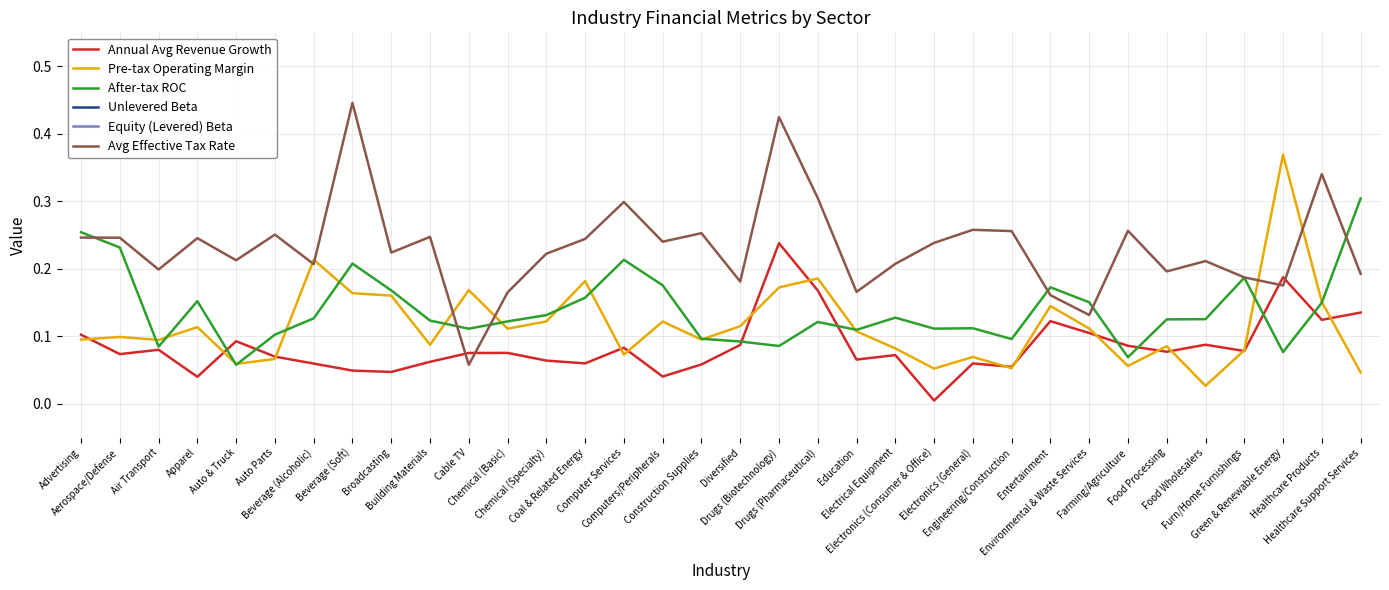

Is it true that Pre-tax Operating Margin equals 0.1 at Electronics (Consumer & Office)?

True